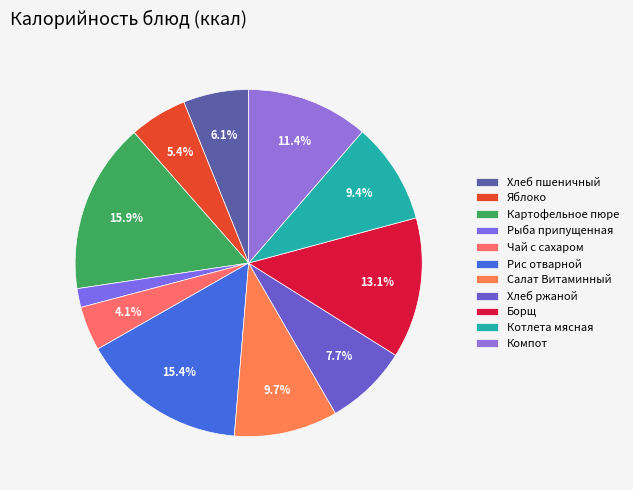

To the nearest percent, what is the average slice percentage?

9%